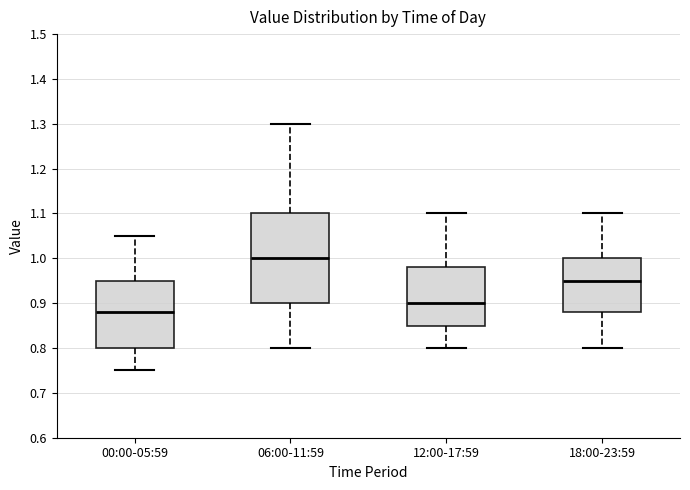

Which box's median line is the lowest?

00:00-05:59